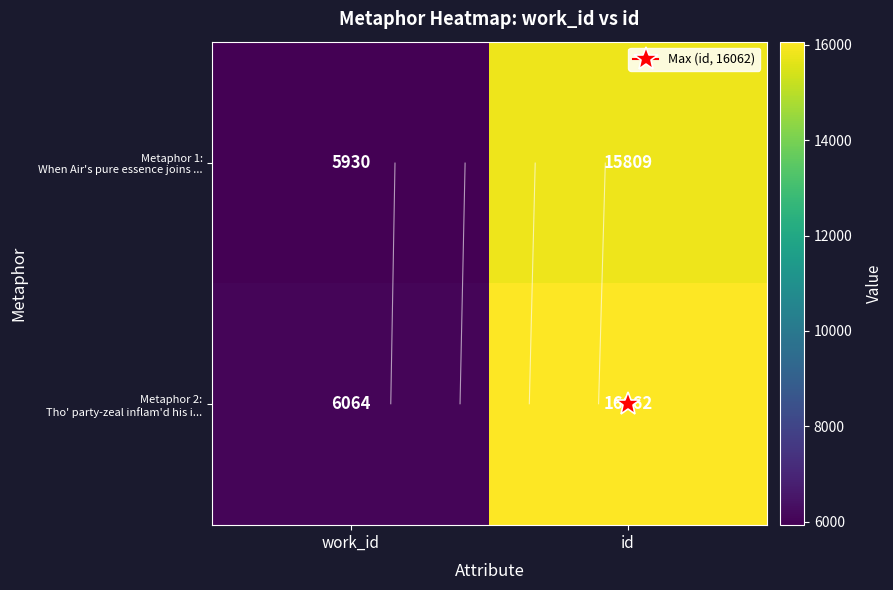

How many distinct data groups are displayed?

2